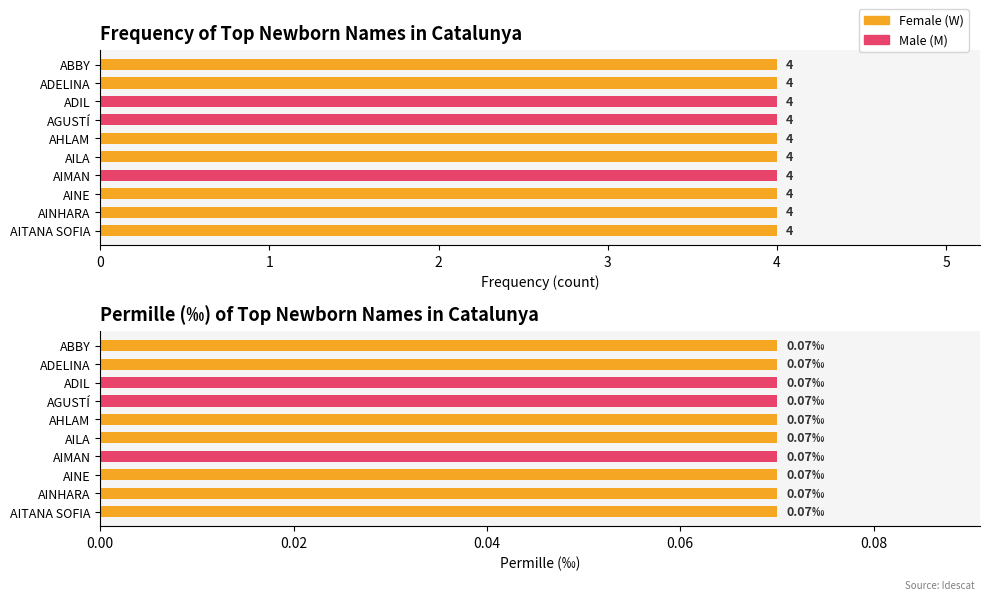

Rank the series by their maximum value, from lowest to highest.

Permille, Frequency